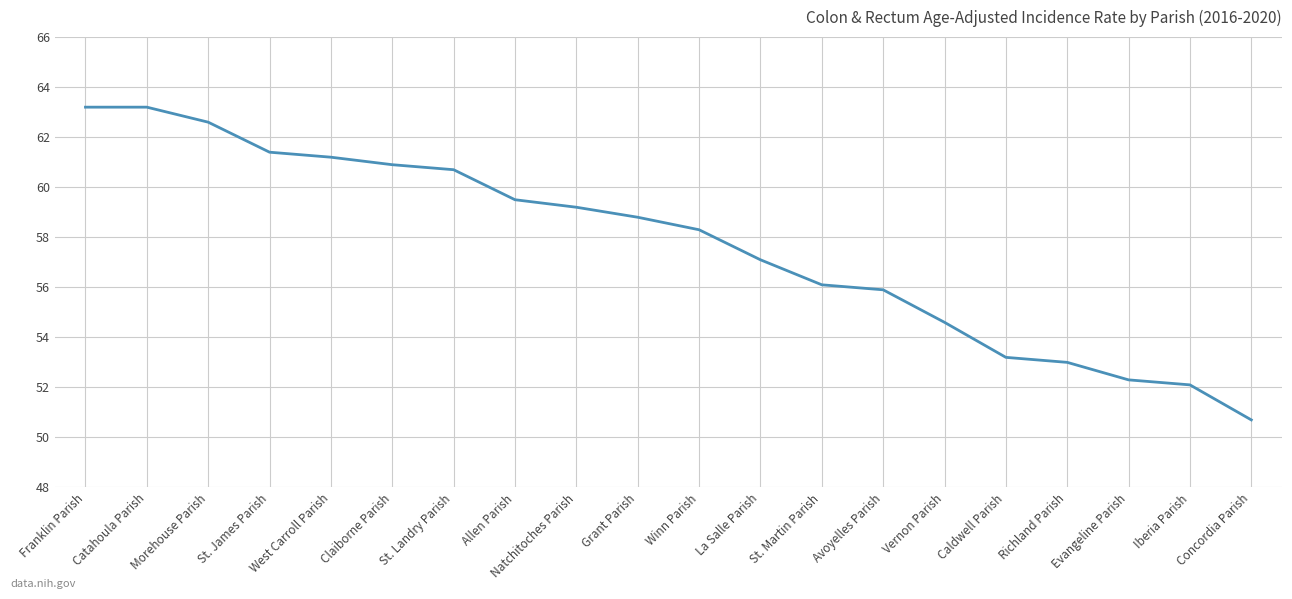

What is the minimum value shown in the chart?

50.7